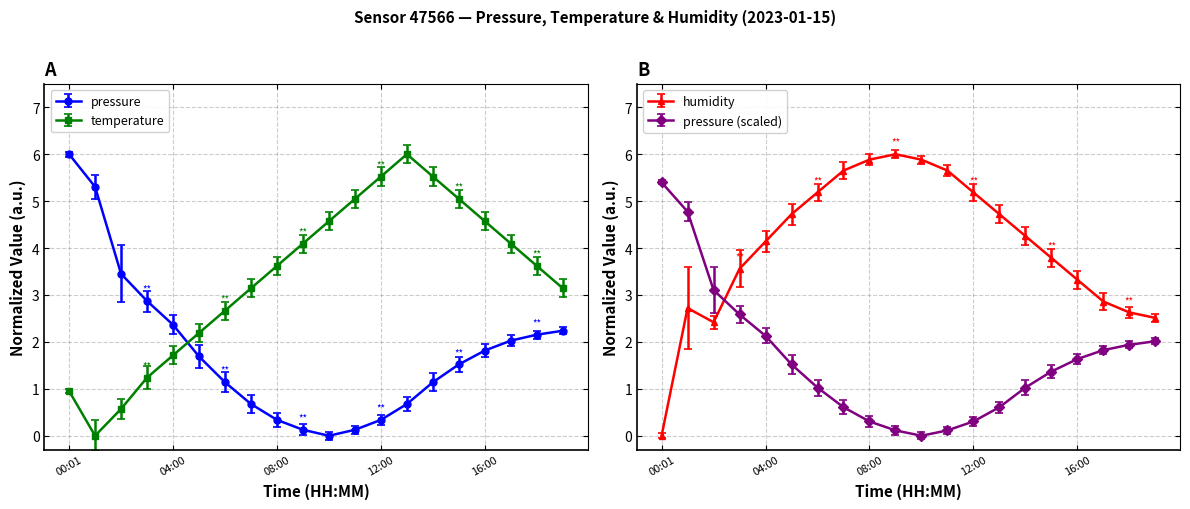

True or false: temperature has a value of 9.4 at 12:00.

False